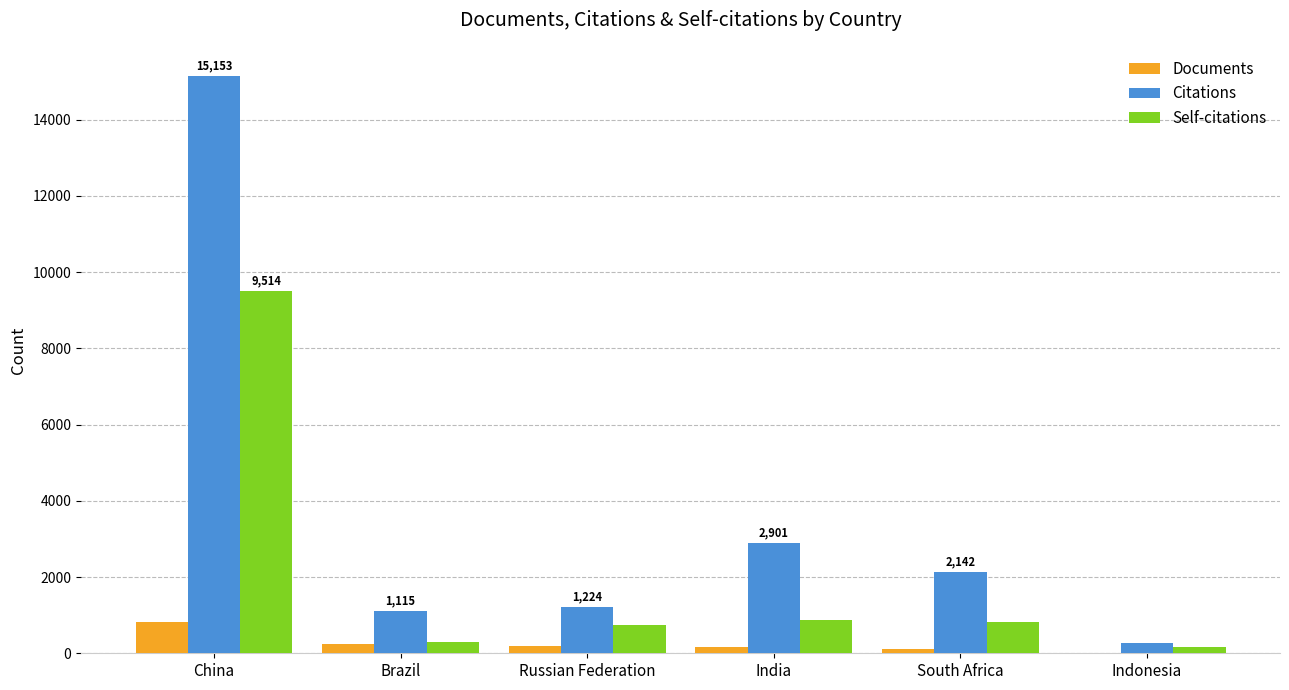

Count the number of categories in the chart.

6